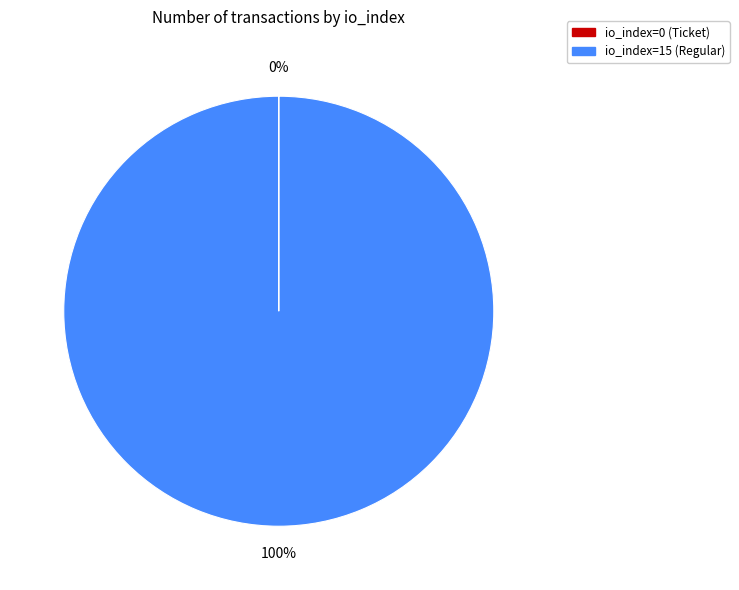

Which slice represents more than half of the pie?

io_index=15 (Regular)